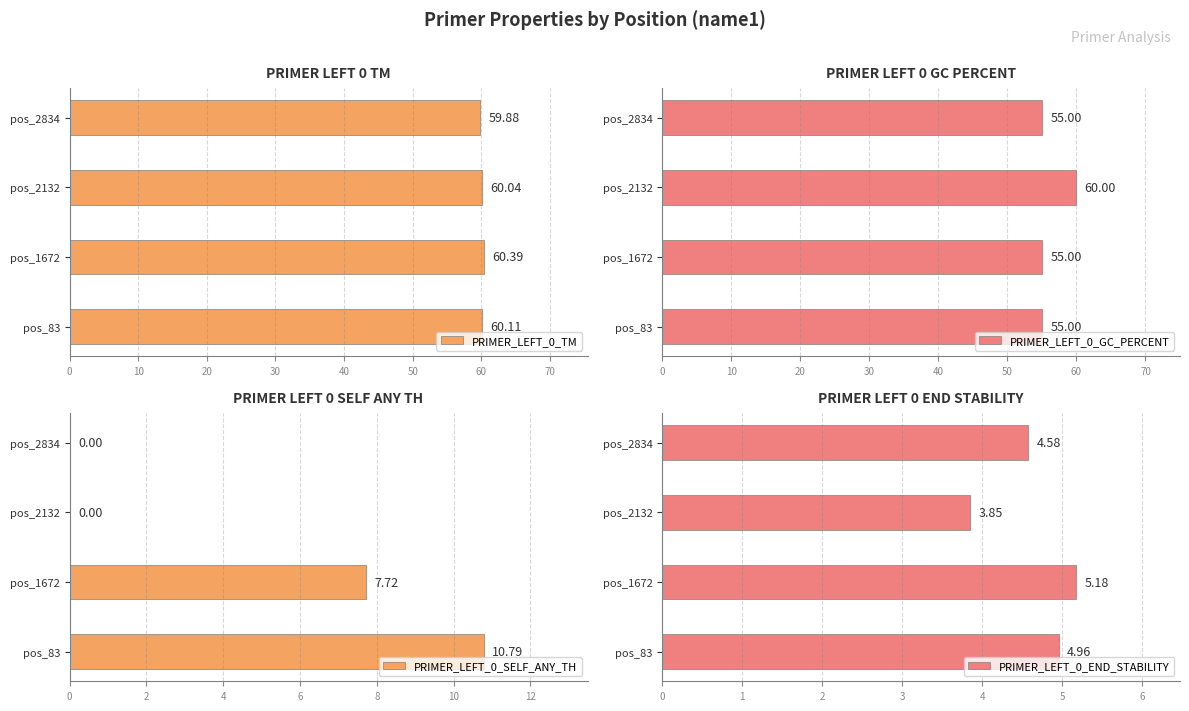

List the labels in order of PRIMER_LEFT_0_END_STABILITY value, smallest first.

pos_2132, pos_2834, pos_83, pos_1672